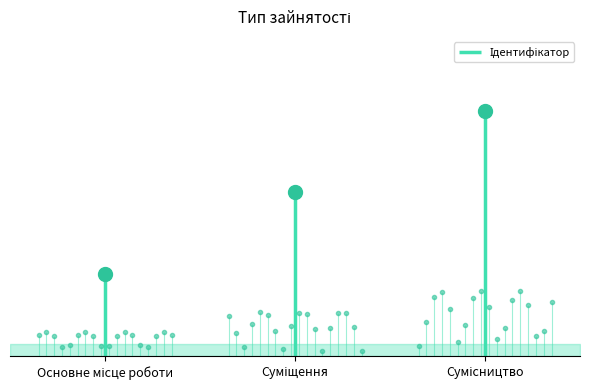

How many values are between 1 and 3?

3